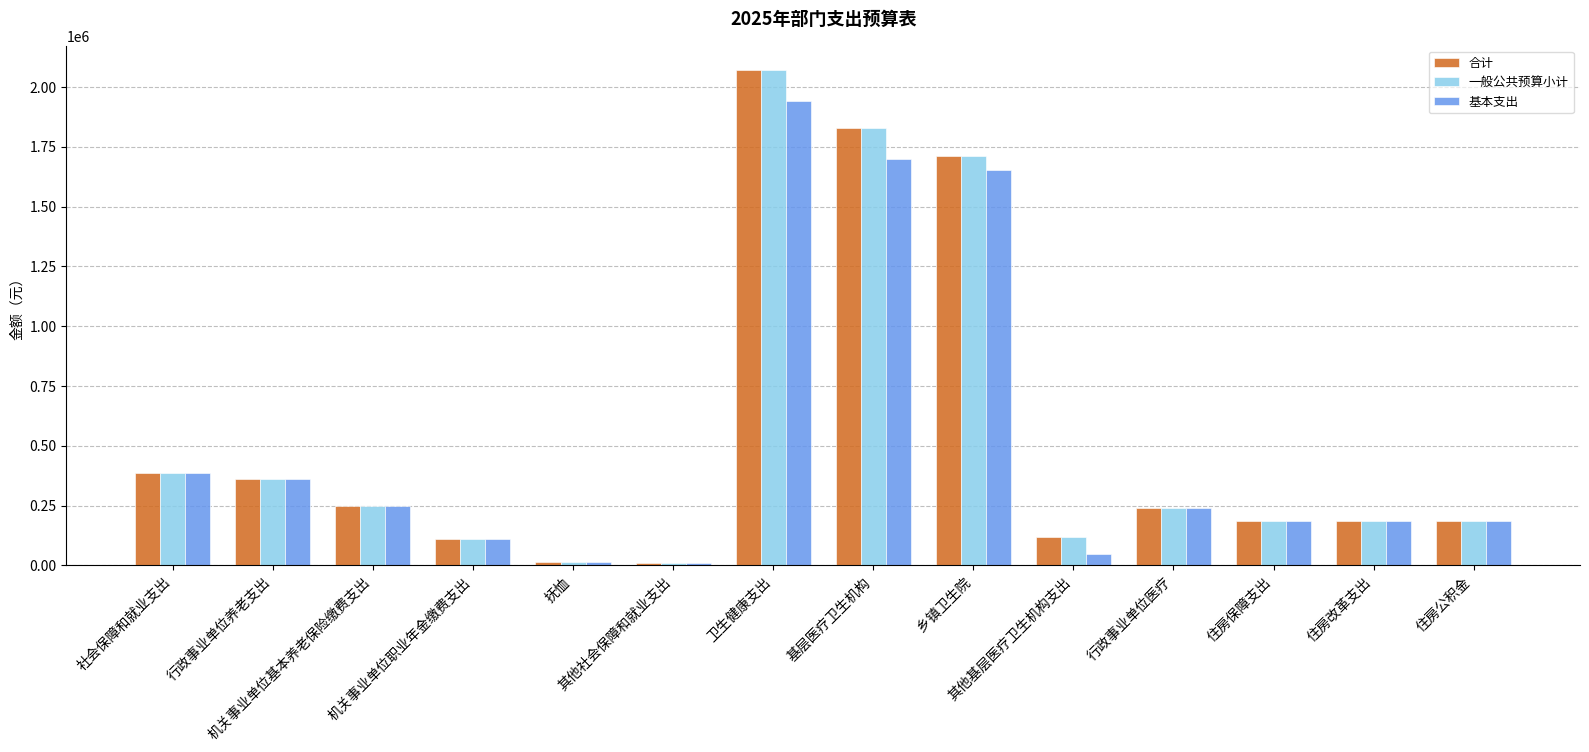

At how many categories does at least one series exceed 572793?

3